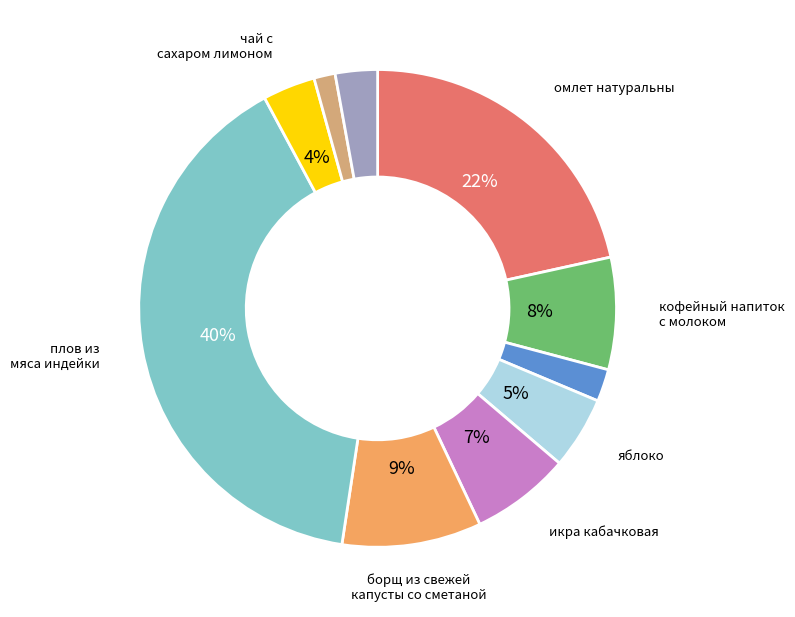

How many slices are in this pie chart?

10